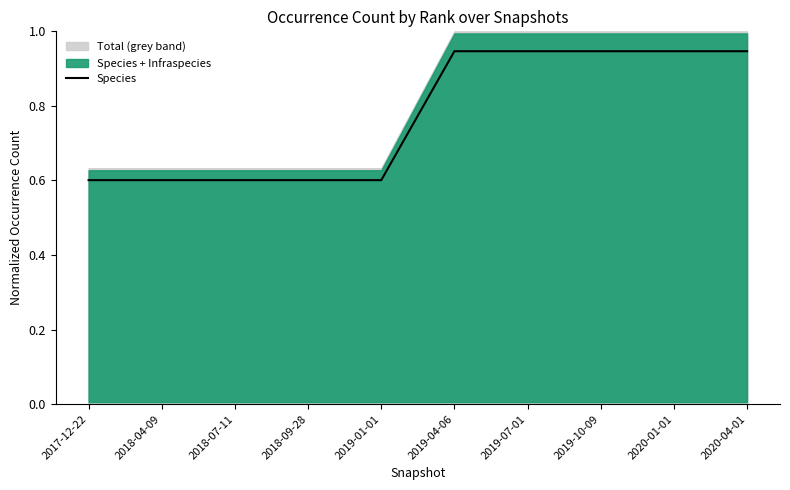

What is the difference between the second highest and minimum values?

0.3